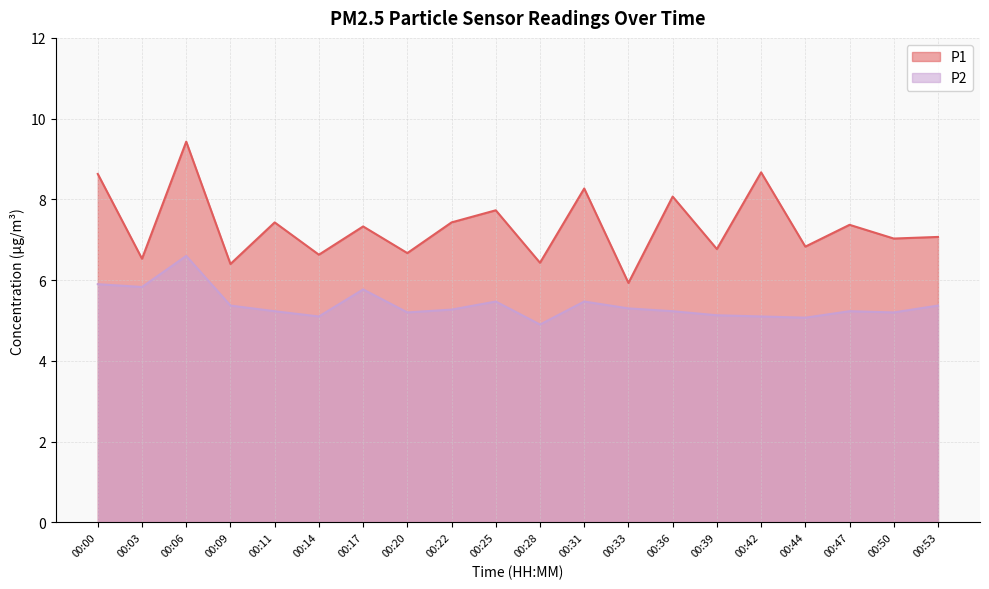

Between 00:44 and 00:47, which series saw the biggest shift?

P1